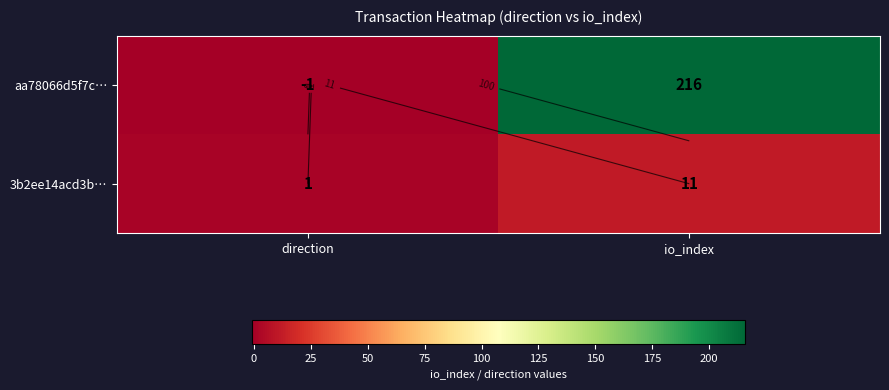

Rank the categories by 3b2ee14acd3b… value from highest to lowest.

io_index, direction